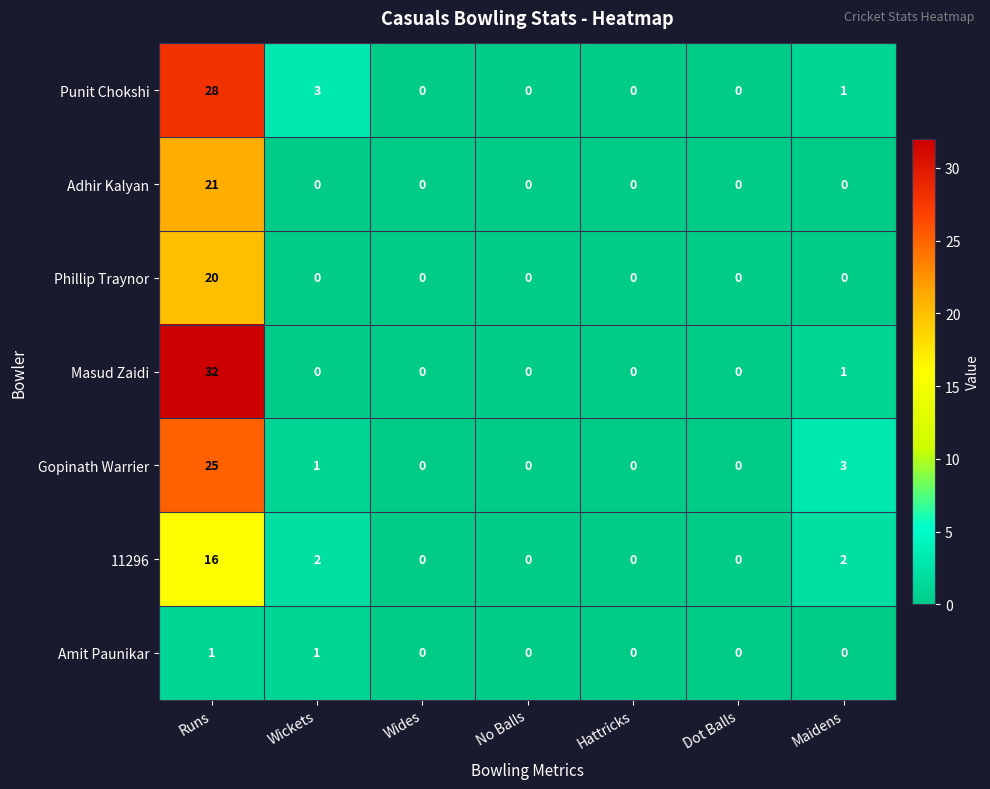

What is the maximum value shown in the chart?

32